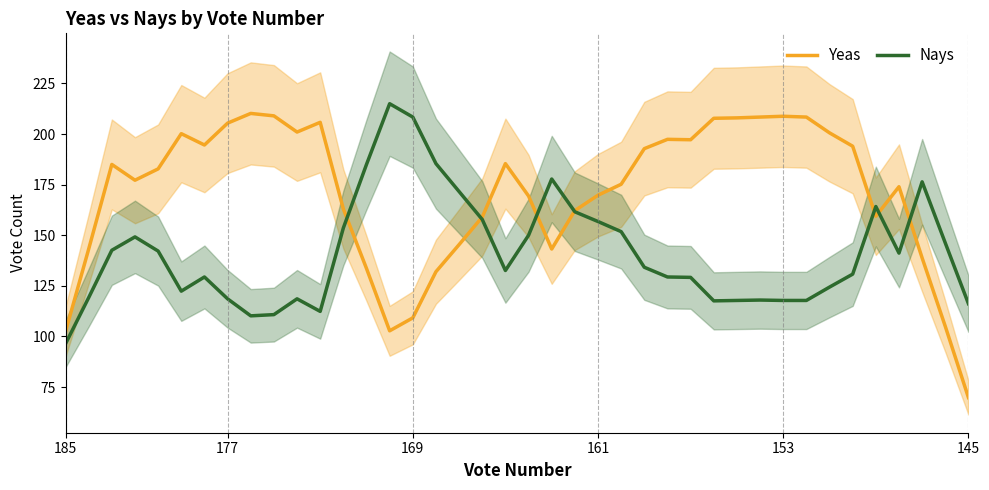

Reading left to right, extract all data points from this chart.

Yeas: 102.4	143.2	185.0	177.2	182.8	200.2	194.6	205.4	210.2	209.0	201.0	205.8	163.0	133.6	102.8	109.2	132.0	145.4	159.0	185.4	169.4	143.2	162.2	169.8	175.2	192.8	197.4	197.2	207.8	208.0	208.4	208.8	208.4	200.6	194.0	159.4	174.0	138.8	105.0	69.8
Nays: 96.4	119.2	142.6	149.2	142.2	122.4	129.4	118.6	110.2	110.8	118.6	112.4	153.6	185.0	215.0	208.4	185.4	171.6	157.8	132.6	150.0	177.8	161.6	156.8	151.8	134.2	129.4	129.2	117.6	117.8	118.0	117.8	117.8	124.4	130.8	164.2	141.2	176.4	146.2	116.2